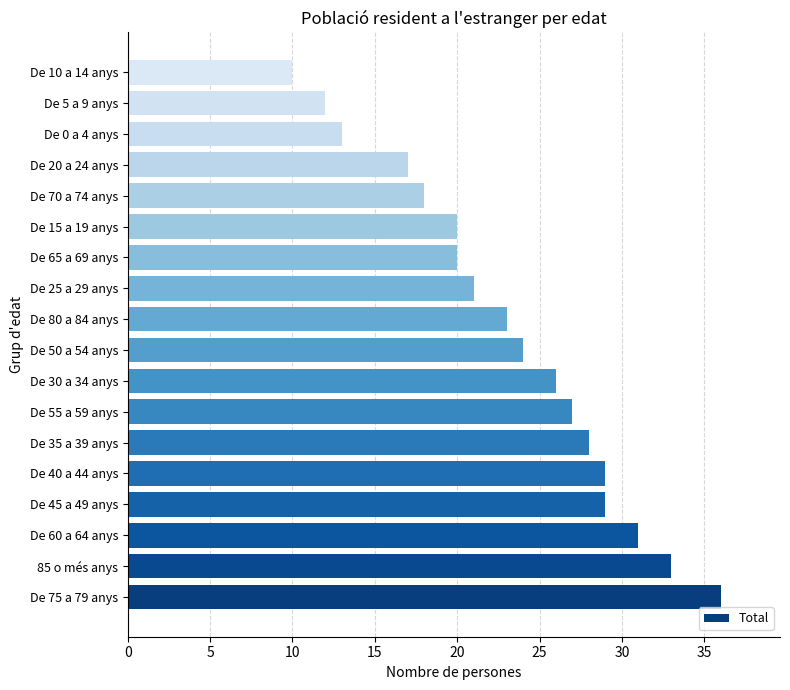

Reading bottom to top, what are all the values shown in this chart?

De 75 a 79 anys=36	85 o més anys=33	De 60 a 64 anys=31	De 45 a 49 anys=29	De 40 a 44 anys=29	De 35 a 39 anys=28	De 55 a 59 anys=27	De 30 a 34 anys=26	De 50 a 54 anys=24	De 80 a 84 anys=23	De 25 a 29 anys=21	De 65 a 69 anys=20	De 15 a 19 anys=20	De 70 a 74 anys=18	De 20 a 24 anys=17	De 0 a 4 anys=13	De 5 a 9 anys=12	De 10 a 14 anys=10